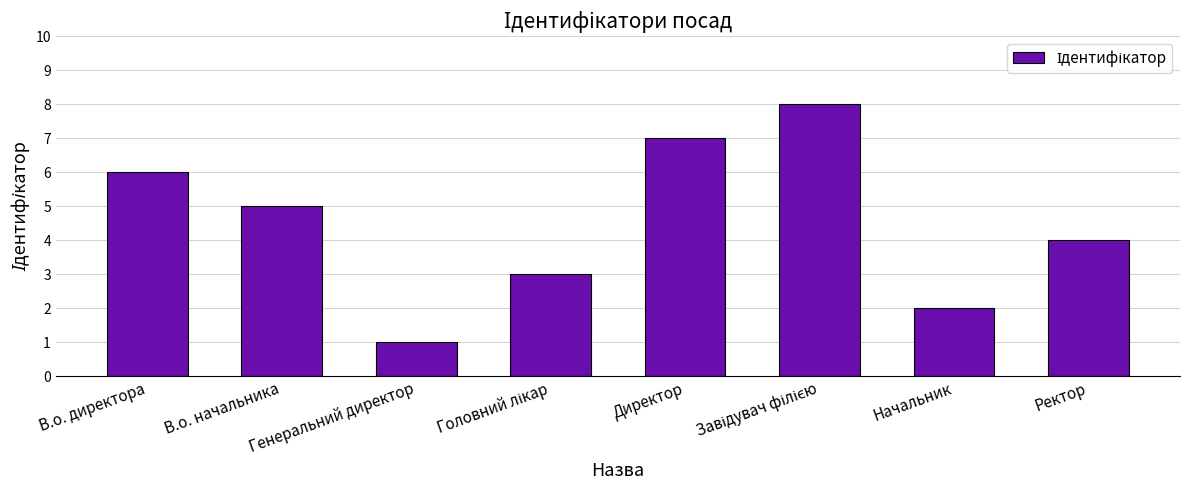

What is the value of the 6th bar from the left?

8